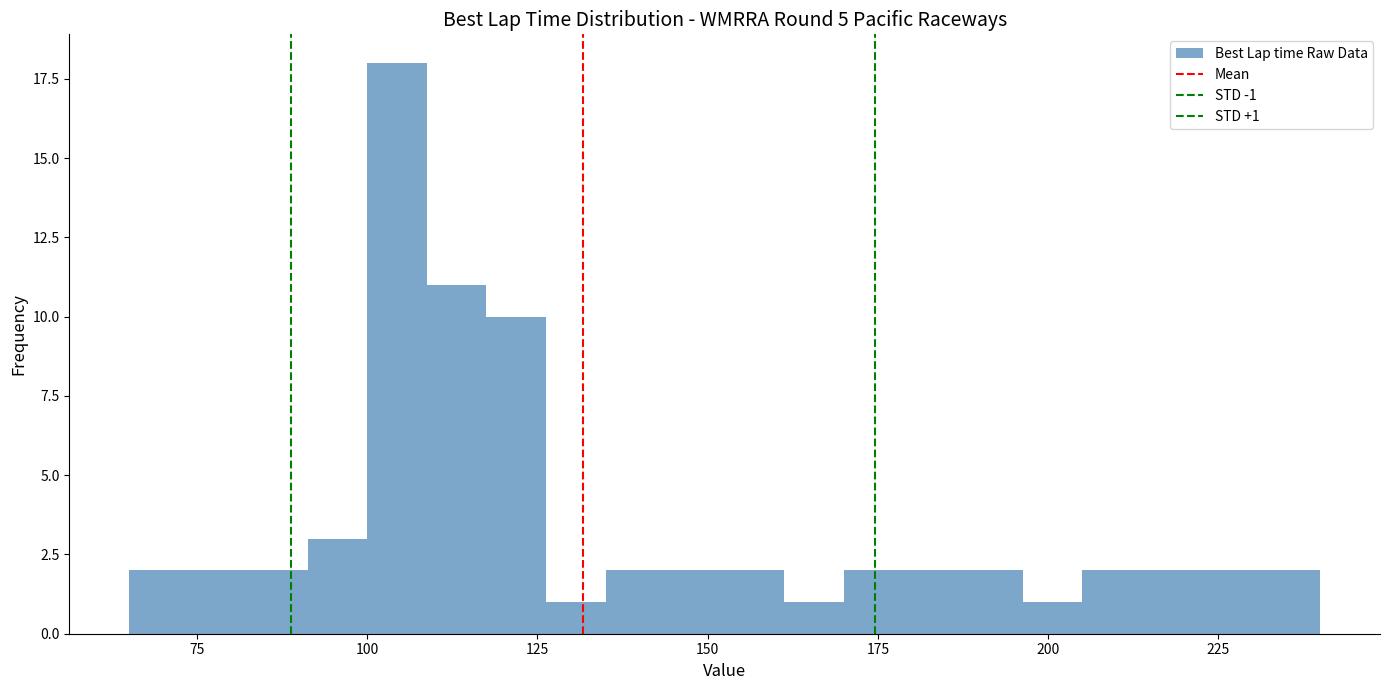

Around what value on the x-axis is the tallest bar? Give the approximate position of its centre, as read against the axis.

105